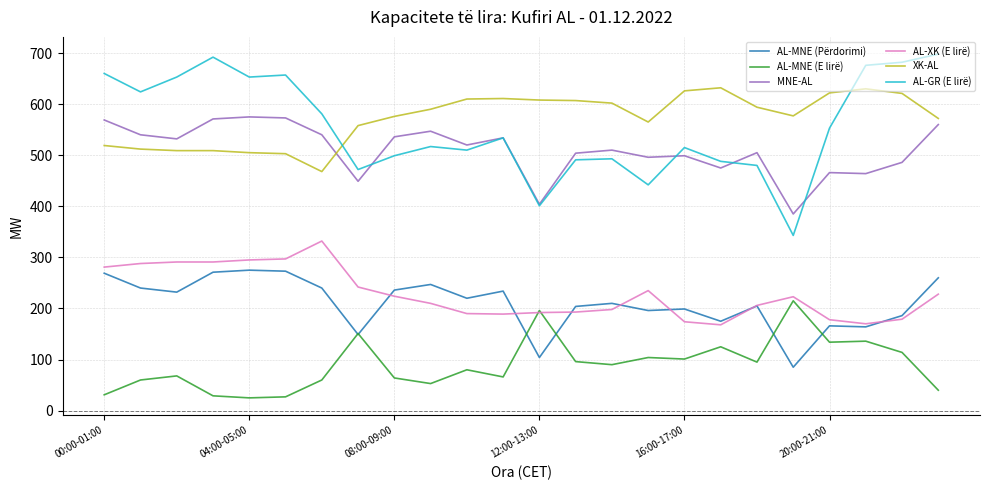

Rank the series by their maximum value, from highest to lowest.

AL-GR (E lirë), XK-AL, MNE-AL, AL-XK (E lirë), AL-MNE (Përdorimi), AL-MNE (E lirë)